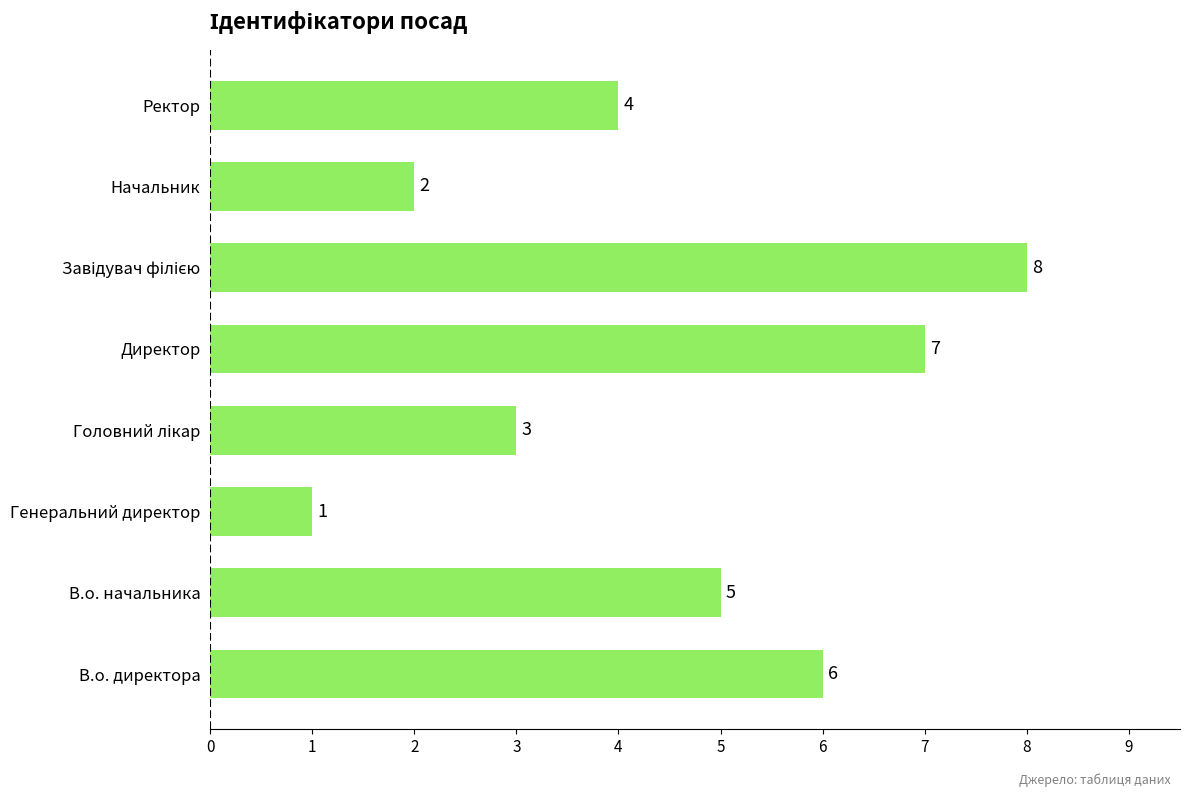

Is it true that the value at В.о. начальника is 5?

True